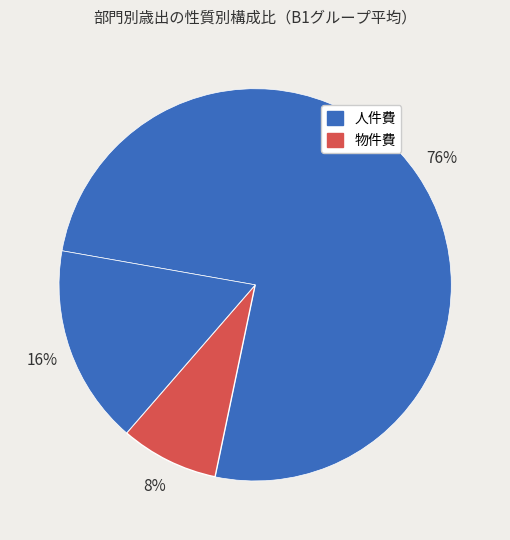

How many segments does this pie chart have?

3